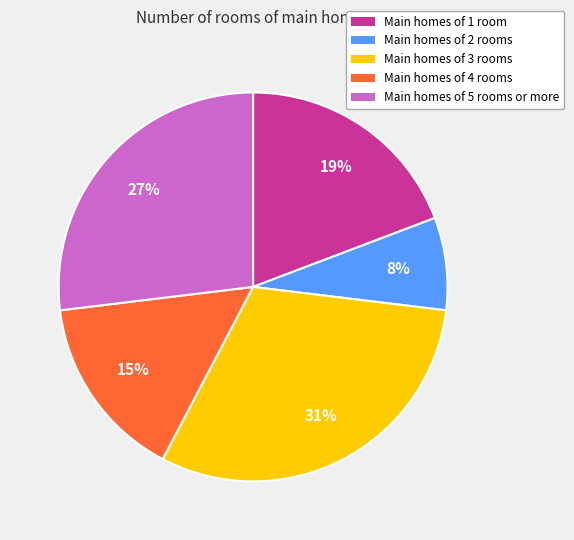

To the nearest percent, what is the difference between the largest and smallest slice percentages?

23%